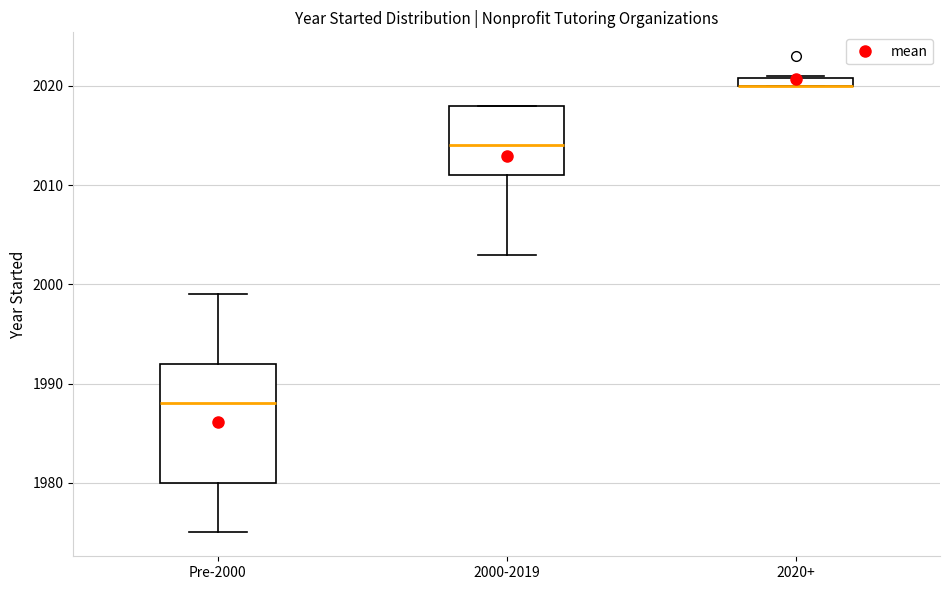

Where does the median line of the box for Pre-2000 sit on the y-axis? The values are not printed on the chart, so give them approximately, as read against the axis.

1988